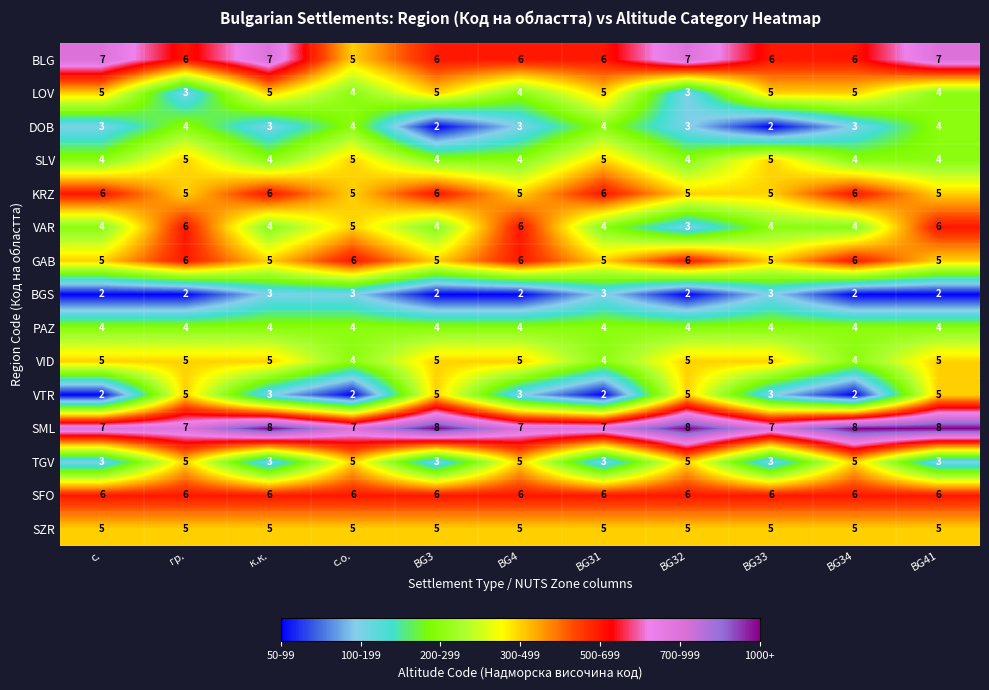

What is the total value across all series at BG4?

71